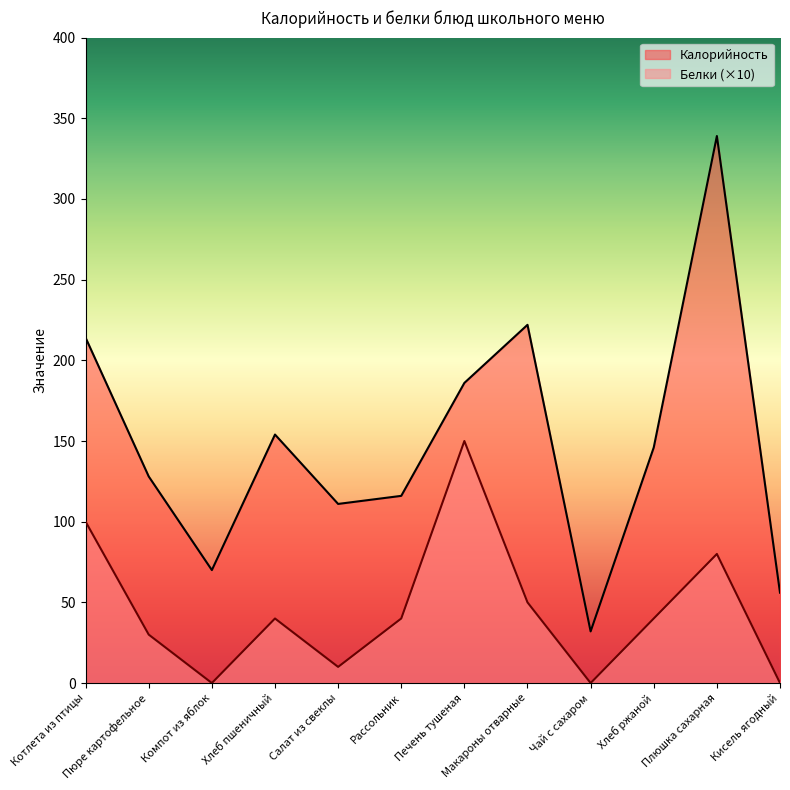

At which category is the sum across all series the highest?

Плюшка сахарная